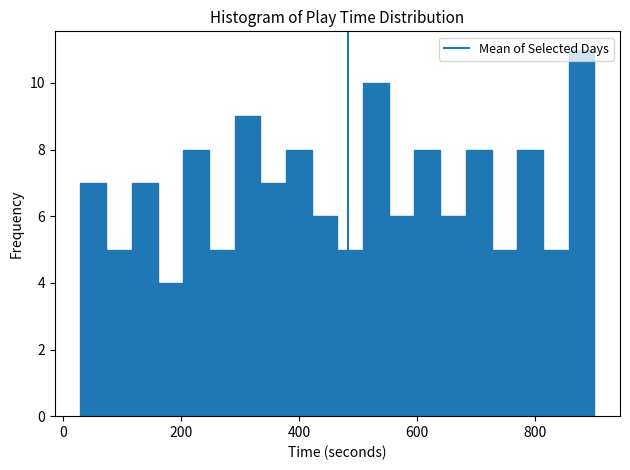

Around what value on the x-axis is the tallest bar? Give the approximate position of its centre, as read against the axis.

880